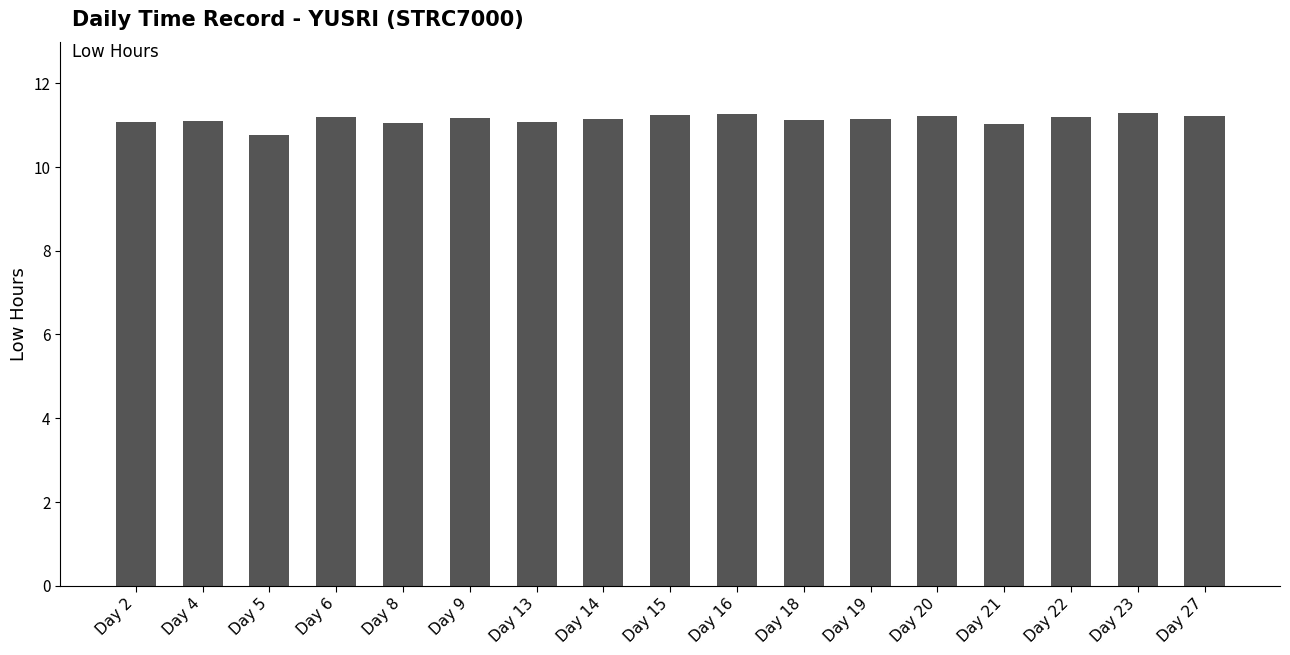

What is the value of the 9th bar from the left?

11.2